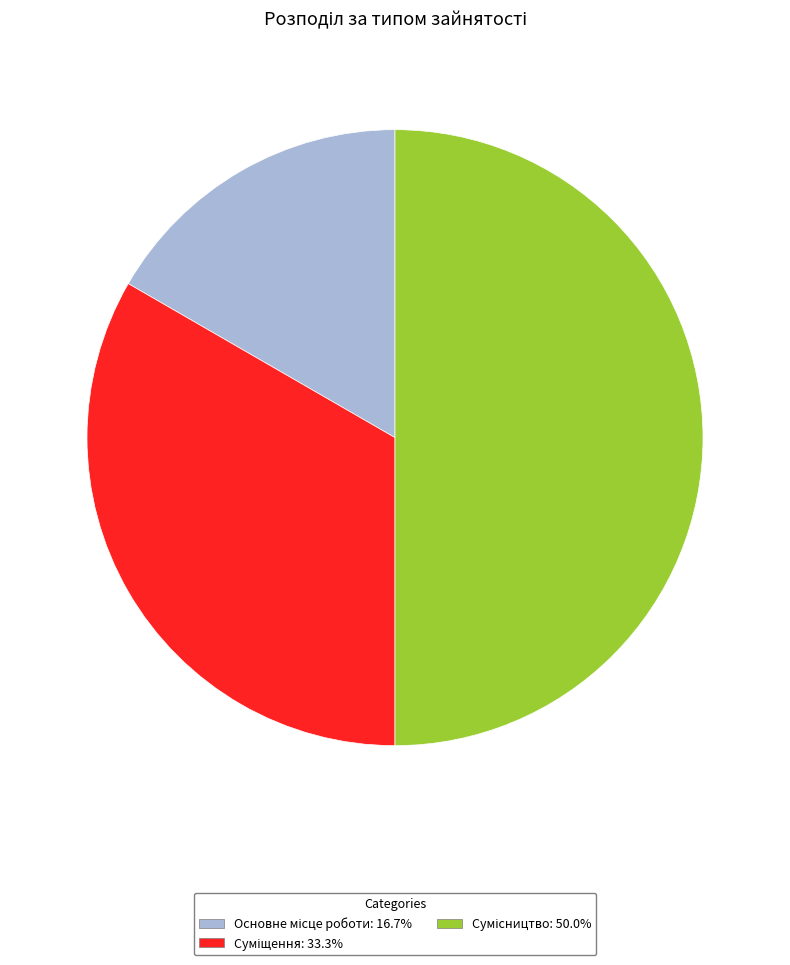

Is it true that Основне місце роботи is 28% of the pie?

False